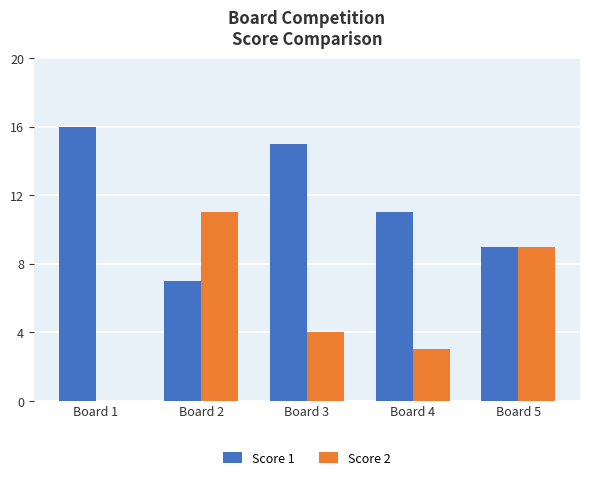

What is the sum of the Score 2 values at Board 3 and Board 4?

7